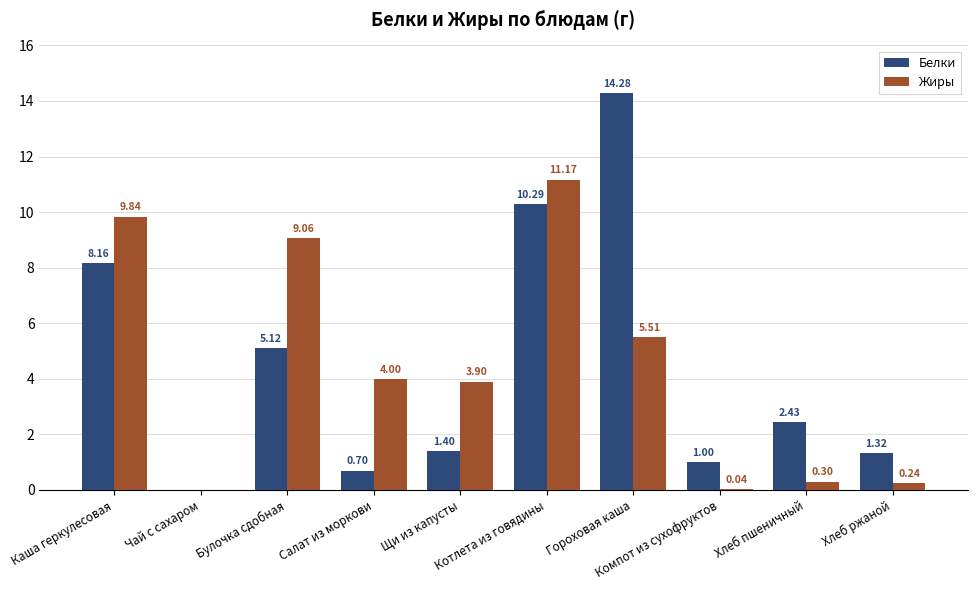

Where does the Жиры series first go above 4?

Каша геркулесовая